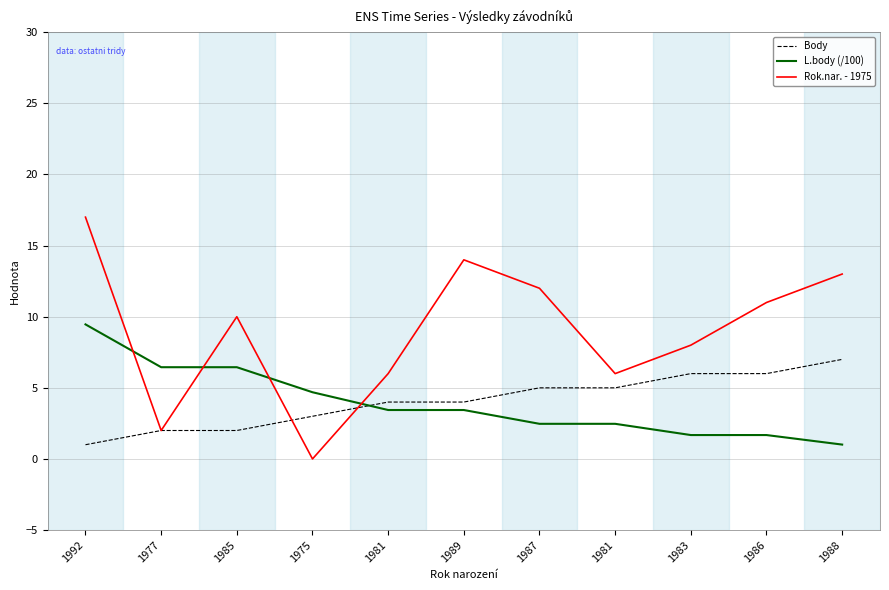

What is the label of the 5th point from the right?

1987